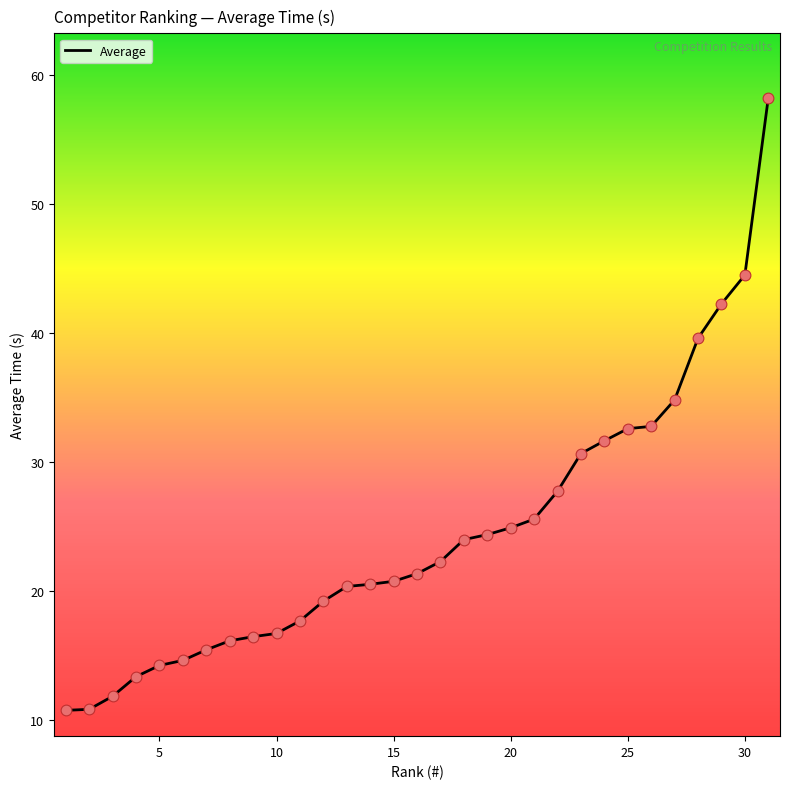

What is the difference between the maximum and minimum values?

47.5